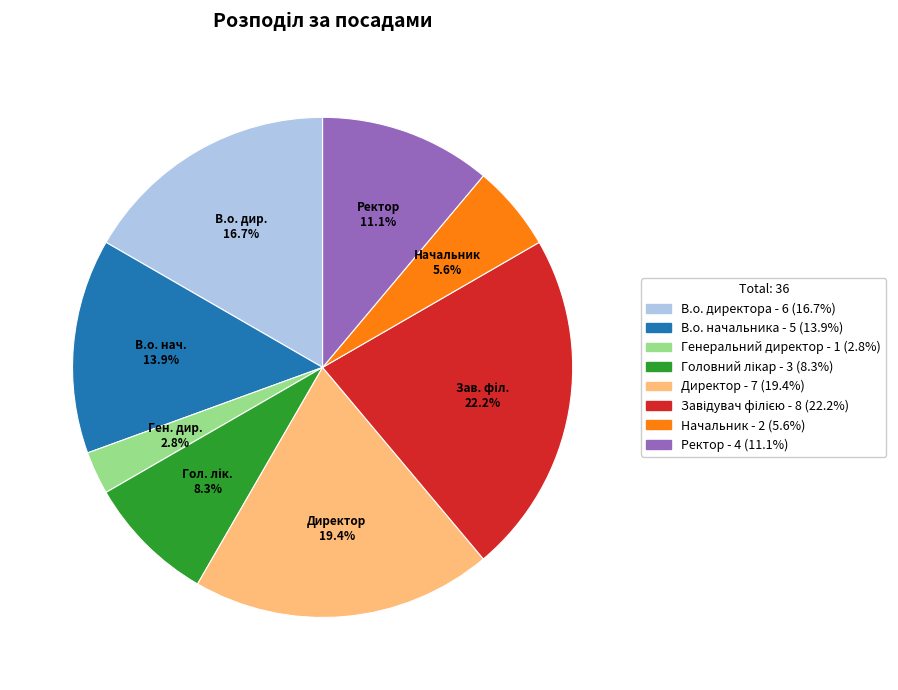

Which category has the smallest portion of the pie?

Генеральний директор